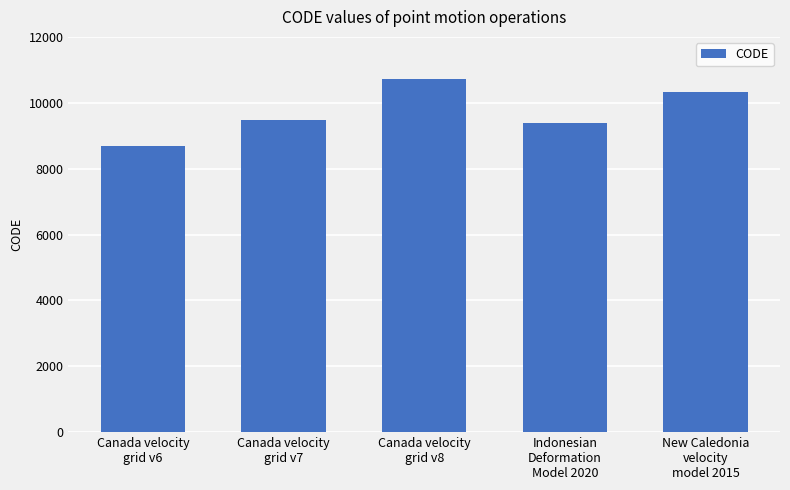

Reading left to right, transcribe all the data shown in this chart.

Canada velocity
grid v6=8676	Canada velocity
grid v7=9483	Canada velocity
grid v8=10707	Indonesian
Deformation
Model 2020=9375	New Caledonia
velocity
model 2015=10323